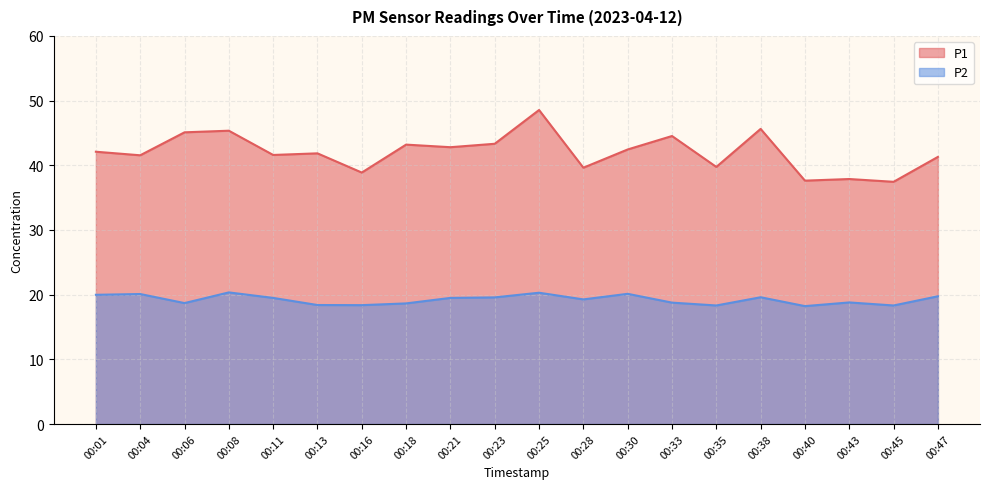

True or false: P1 and P2 cross at least once.

False